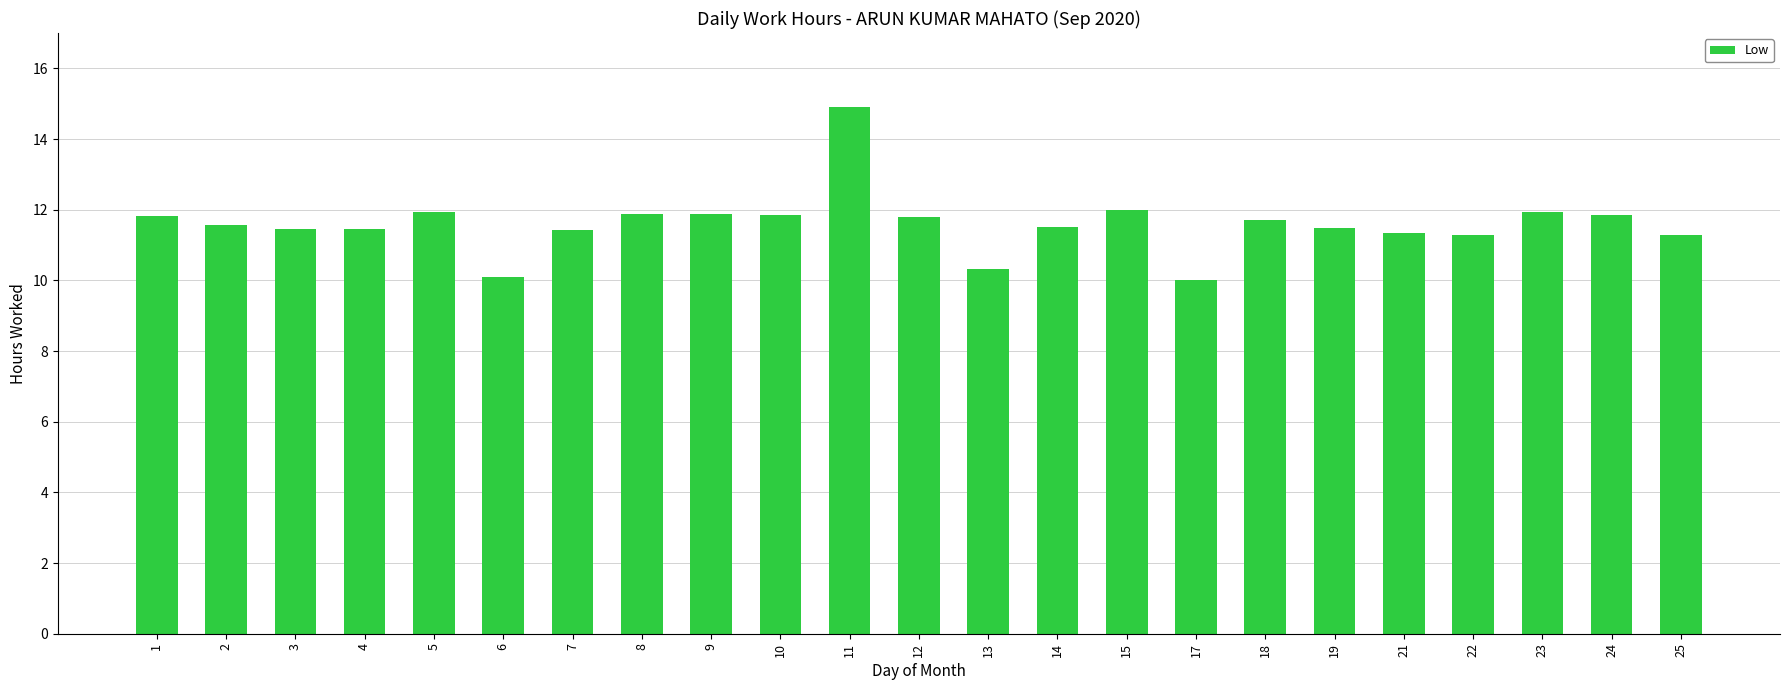

What is the sum of all values?

266.7